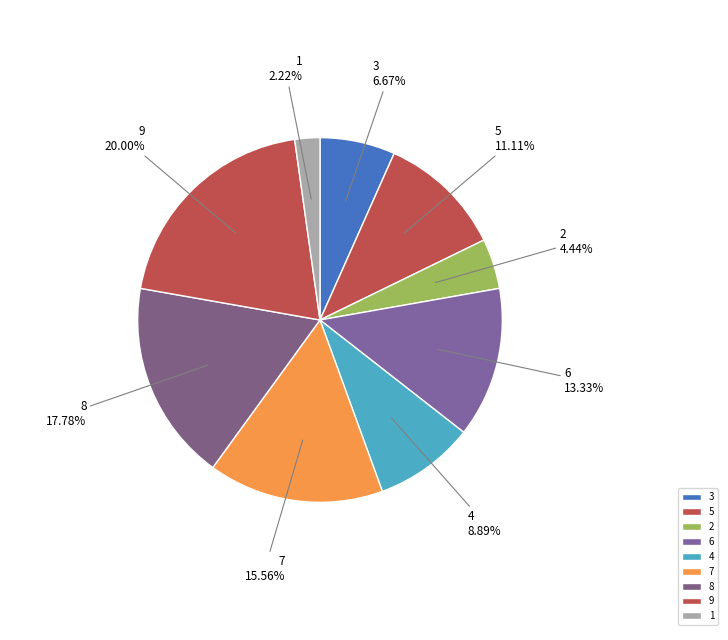

Rank the categories by value from highest to lowest.

9, 8, 7, 6, 5, 4, 3, 2, 1